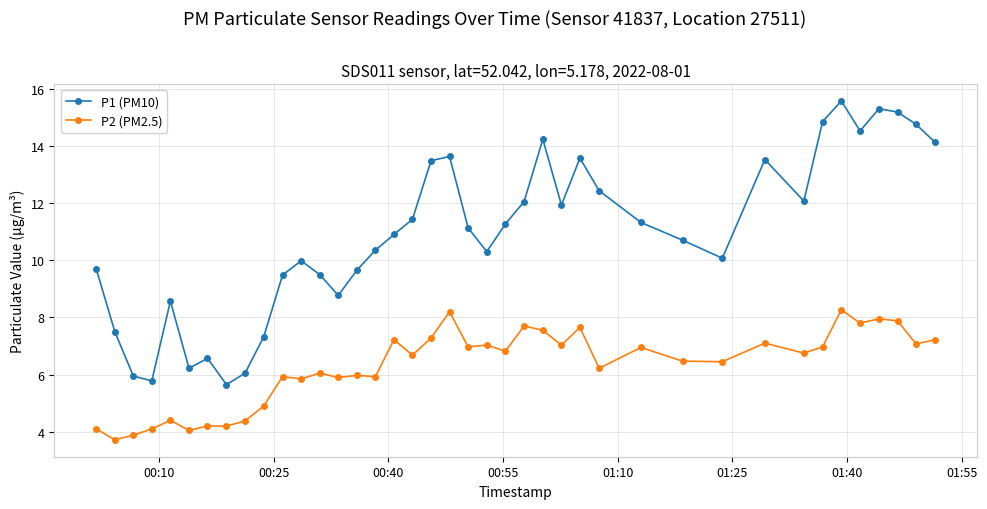

Which series has the largest total across all categories?

P1 (PM10)